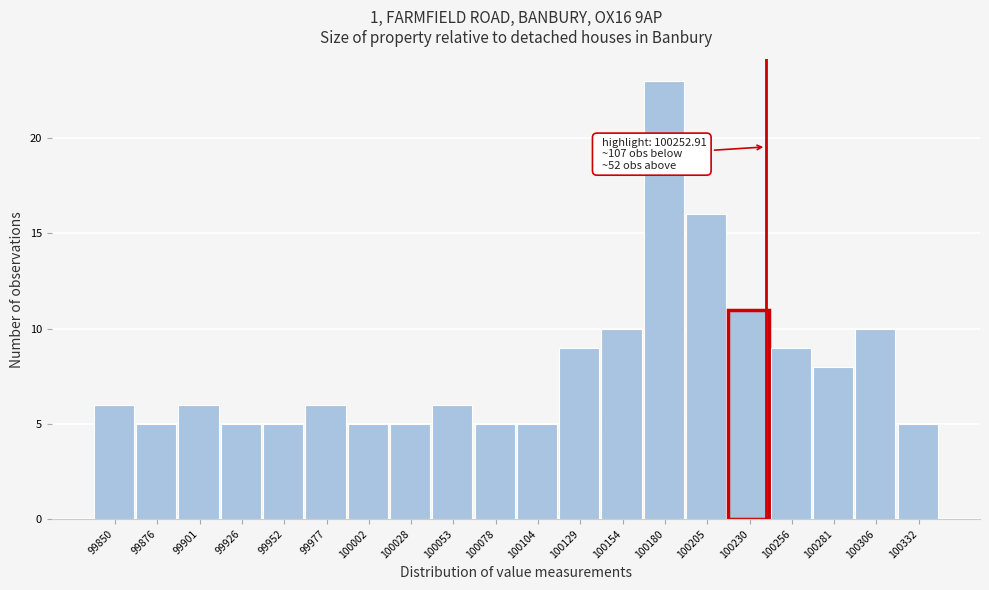

Reading left to right, transcribe all the data shown in this chart.

99850=6	99876=5	99901=6	99926=5	99952=5	99977=6	100002=5	100028=5	100053=6	100078=5	100104=5	100129=9	100154=10	100180=23	100205=16	100230=11	100256=9	100281=8	100306=10	100332=5